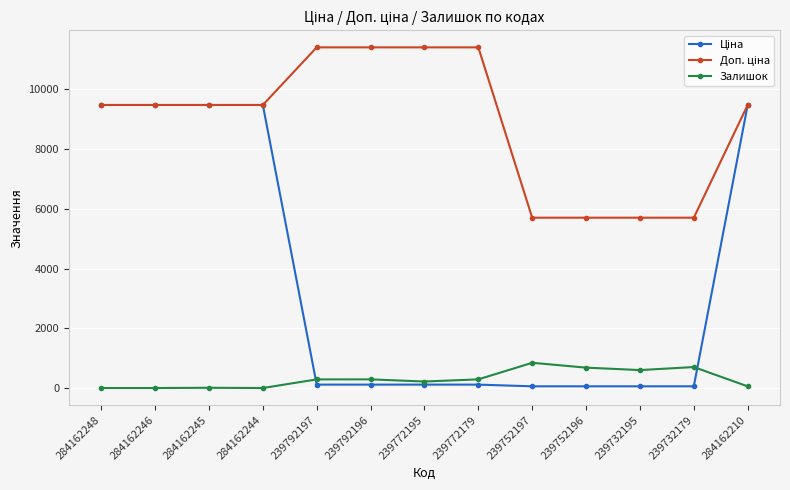

The Залишок series shows 290.0 at 239792196. True or false?

True